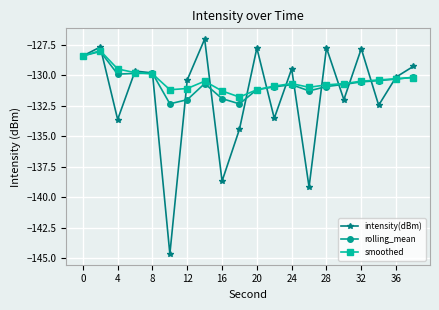

What is the minimum value for smoothed?

-131.8